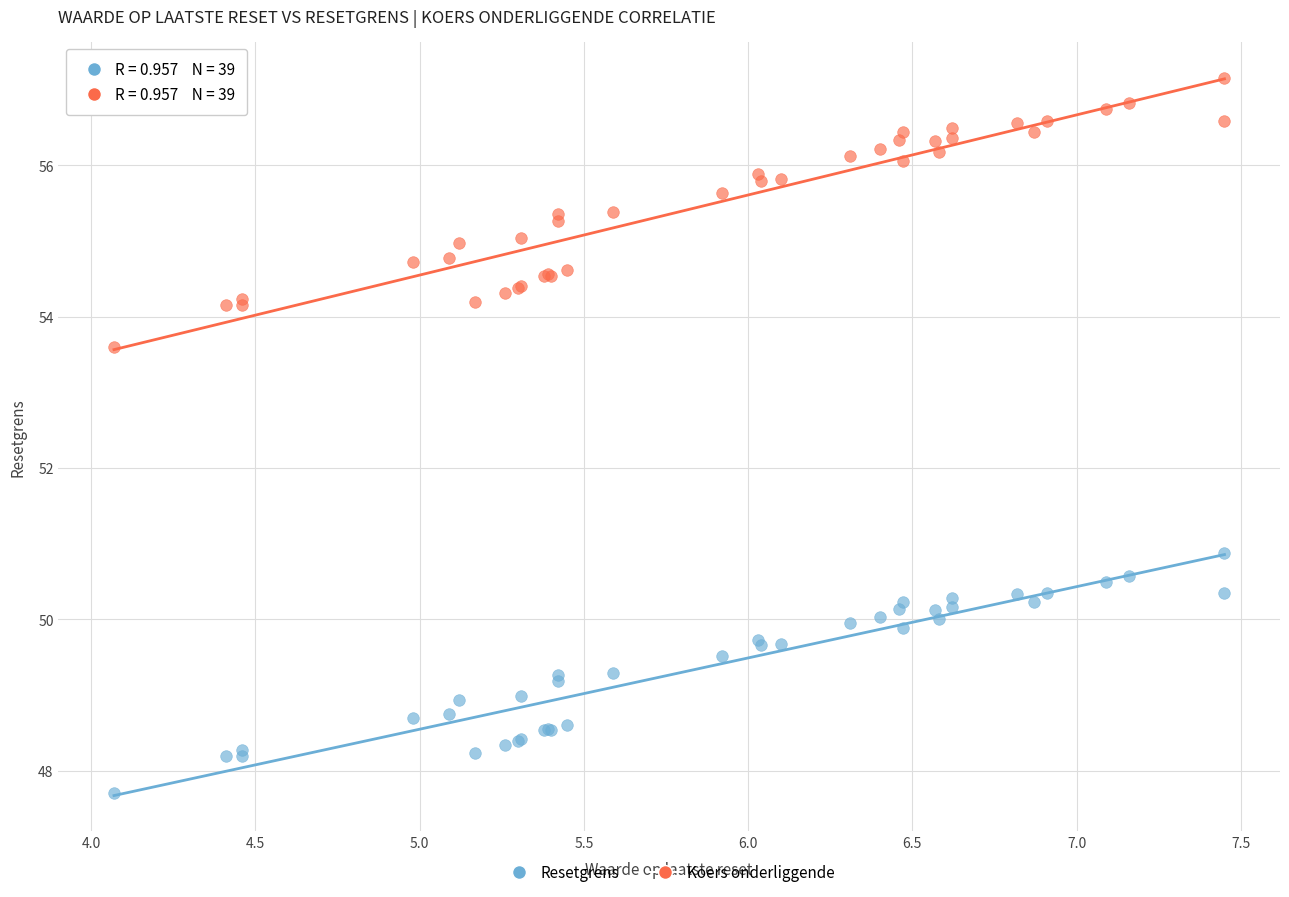

Across all series, what Y value is closest to 52?

50.9